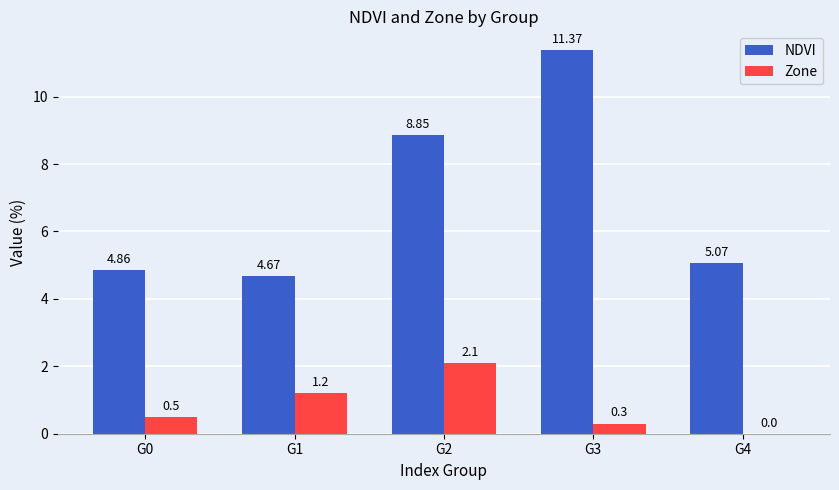

How many values in the NDVI series exceed 5?

3